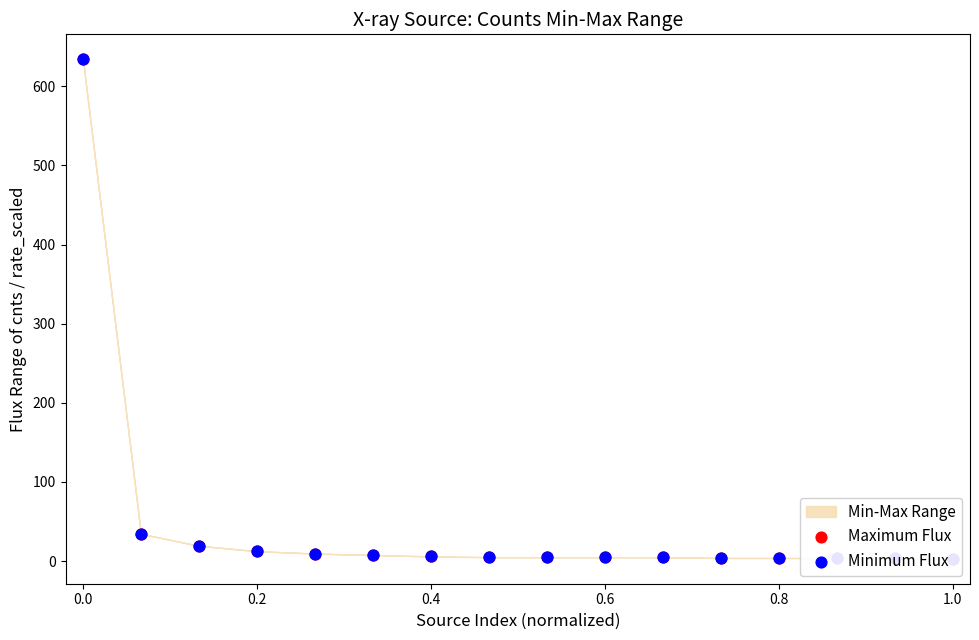

Which series has the largest total across all categories?

Maximum Flux